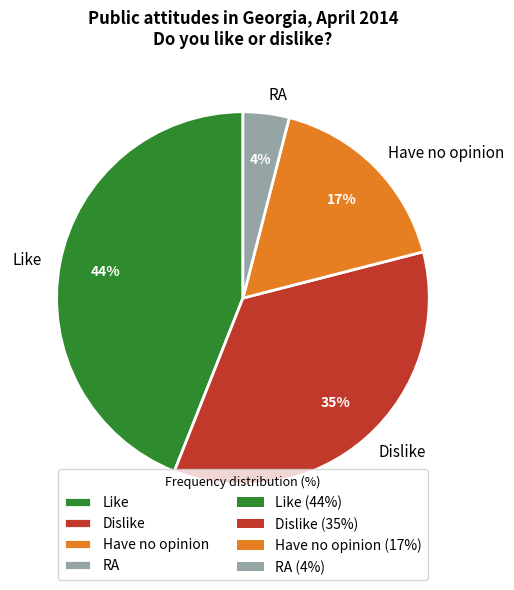

To the nearest percent, what portion does Dislike represent?

35%